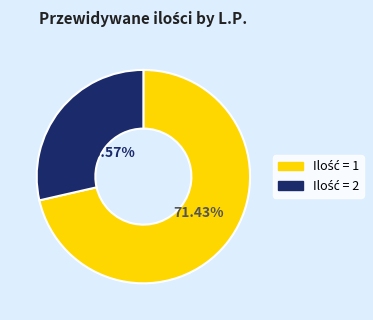

Is there a majority slice in this chart?

Yes